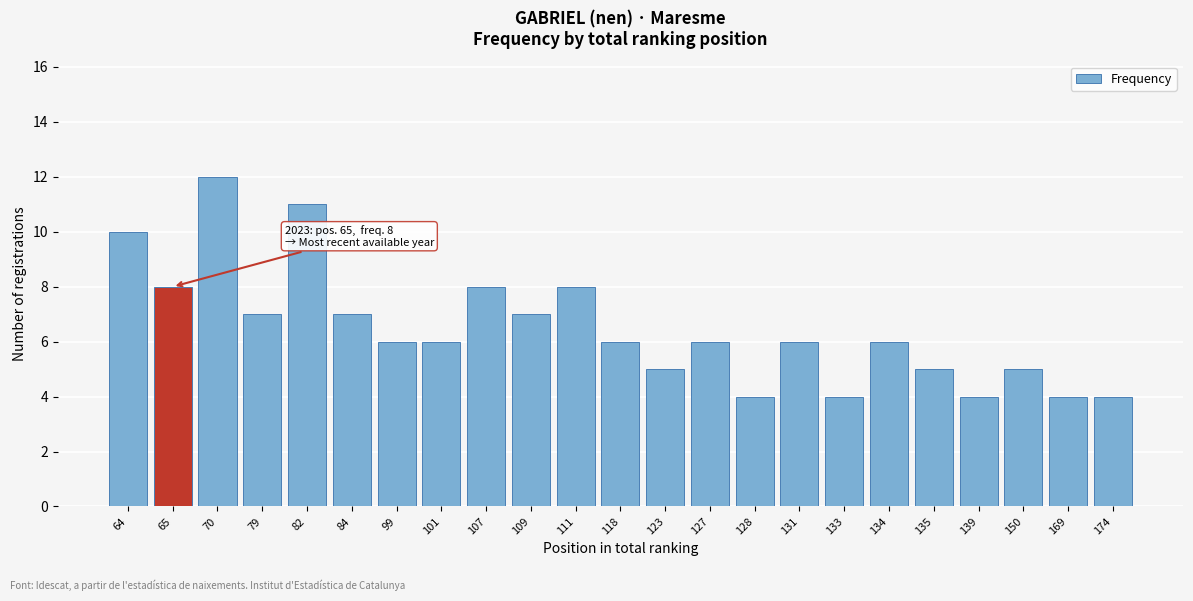

Reading left to right, list all the values displayed in this chart.

64=10	65=8	70=12	79=7	82=11	84=7	99=6	101=6	107=8	109=7	111=8	118=6	123=5	127=6	128=4	131=6	133=4	134=6	135=5	139=4	150=5	169=4	174=4